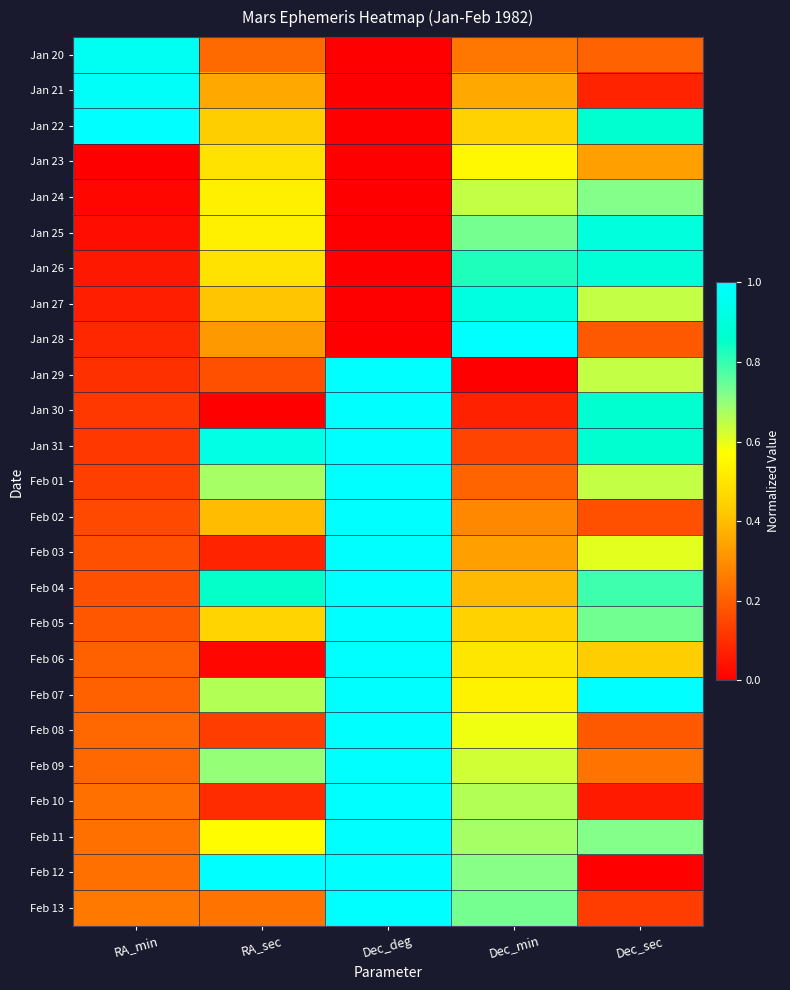

Which category has the highest value across all series?

RA_min